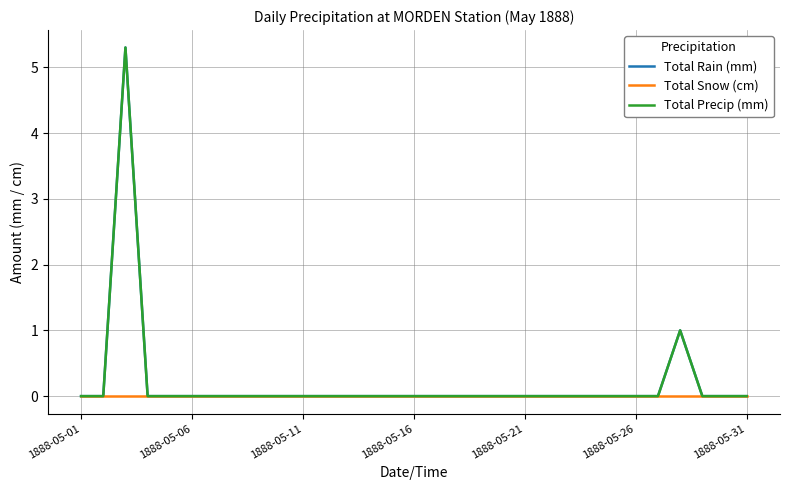

Does the chart have visible grid lines?

Yes